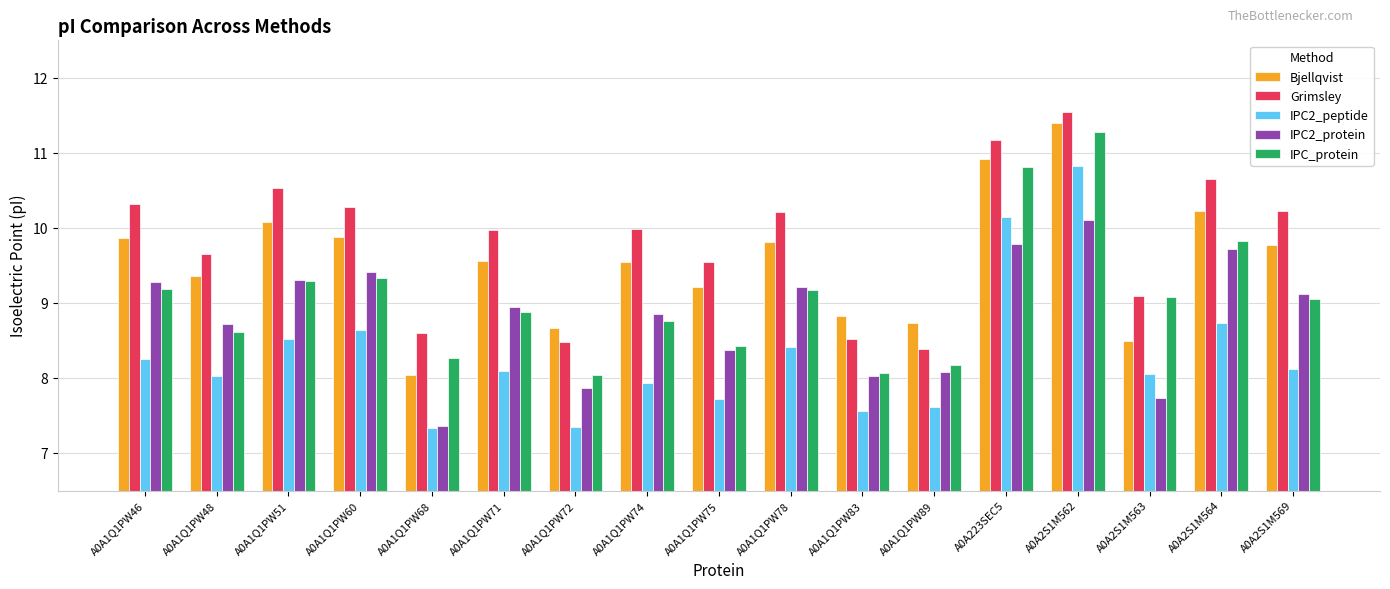

Which series has the largest total across all categories?

Grimsley